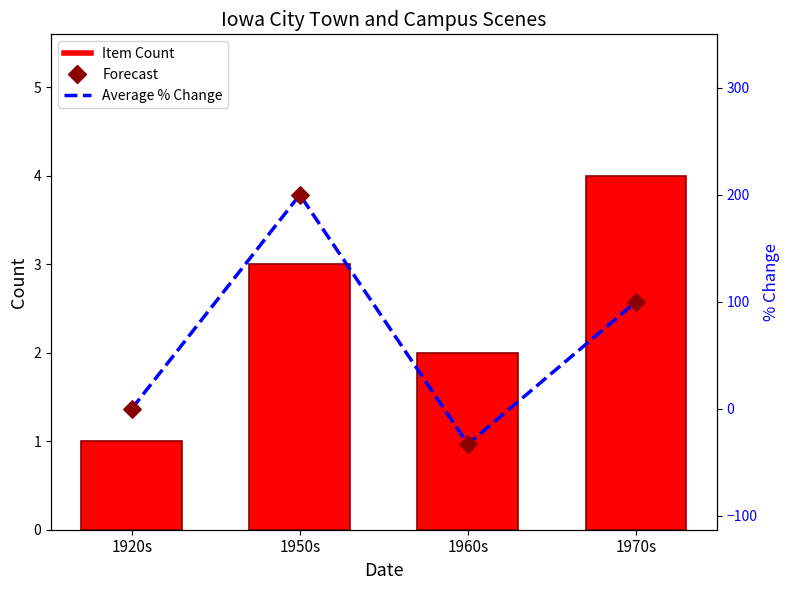

What is the total value across all series at 1970s?

204